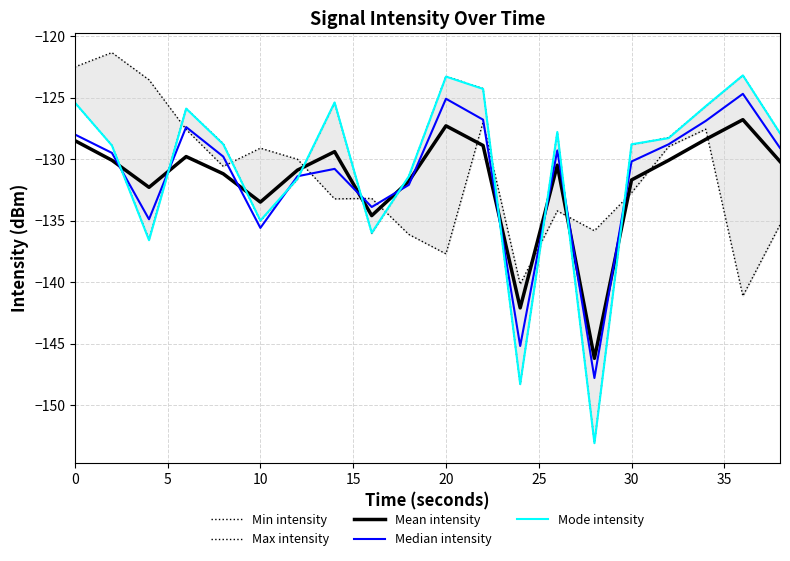

Reading left to right, list all the values displayed in this chart.

Min intensity: -125.4	-128.9	-136.6	-125.9	-128.8	-135.0	-131.6	-125.4	-136.0	-131.4	-123.3	-124.3	-148.3	-127.8	-153.1	-128.8	-128.3	-125.7	-123.2	-127.9
Max intensity: -122.5	-121.3	-123.6	-127.6	-130.6	-129.1	-130.0	-133.2	-133.2	-136.1	-137.7	-127.0	-140.2	-134.2	-135.8	-132.7	-129.0	-127.6	-141.1	-135.3
Mean intensity: -128.5	-130.1	-132.3	-129.8	-131.2	-133.5	-130.9	-129.4	-134.6	-131.8	-127.3	-128.9	-142.1	-130.5	-146.2	-131.7	-130.1	-128.4	-126.8	-130.2
Median intensity: -128.0	-129.5	-134.9	-127.4	-129.8	-135.6	-131.4	-130.8	-133.9	-132.1	-125.1	-126.8	-145.2	-129.3	-147.8	-130.2	-128.8	-126.9	-124.7	-129.1
Mode intensity: -125.4	-128.9	-136.6	-125.9	-128.8	-135.0	-131.6	-125.4	-136.0	-131.4	-123.3	-124.3	-148.3	-127.8	-153.1	-128.8	-128.3	-125.7	-123.2	-127.9